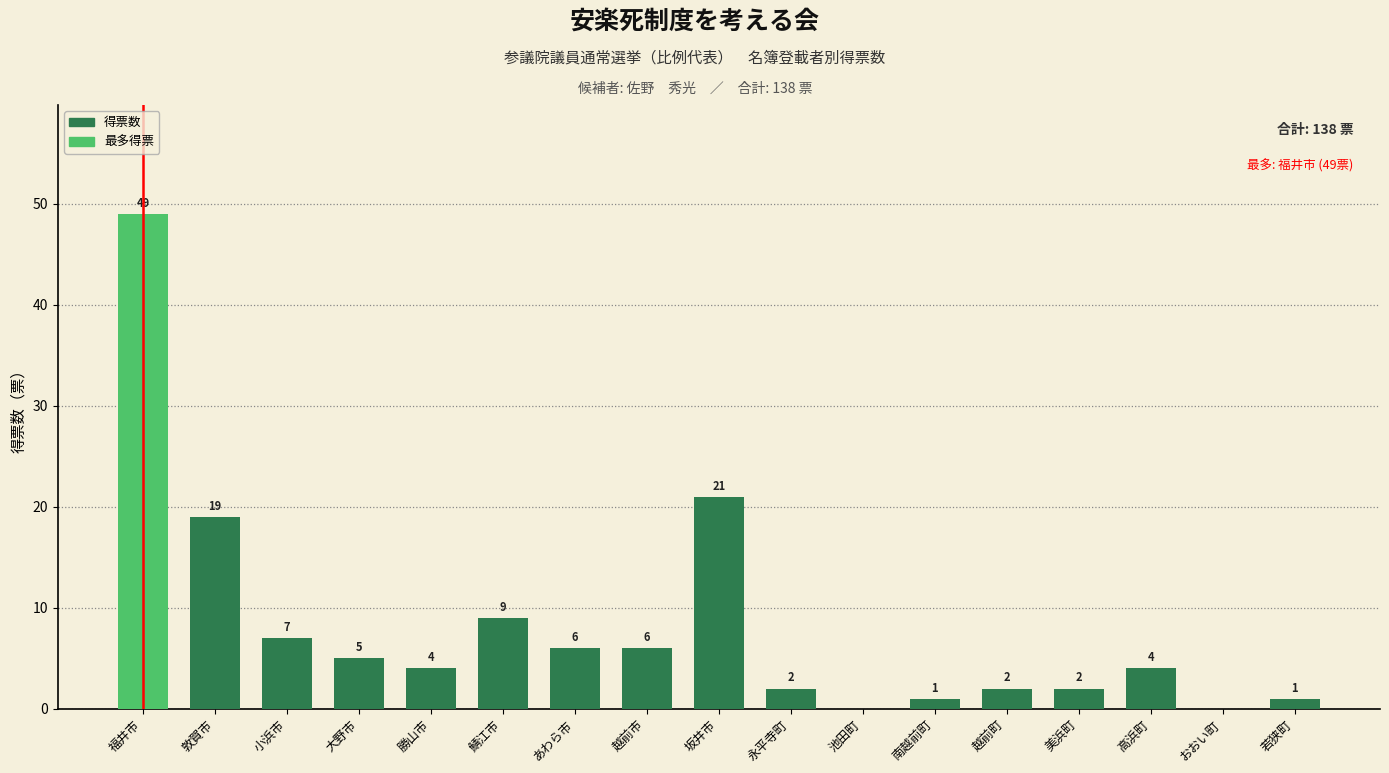

Reading left to right, transcribe all the data shown in this chart.

福井市=49	敦賀市=19	小浜市=7	大野市=5	勝山市=4	鯖江市=9	あわら市=6	越前市=6	坂井市=21	永平寺町=2	池田町=0	南越前町=1	越前町=2	美浜町=2	高浜町=4	おおい町=0	若狭町=1